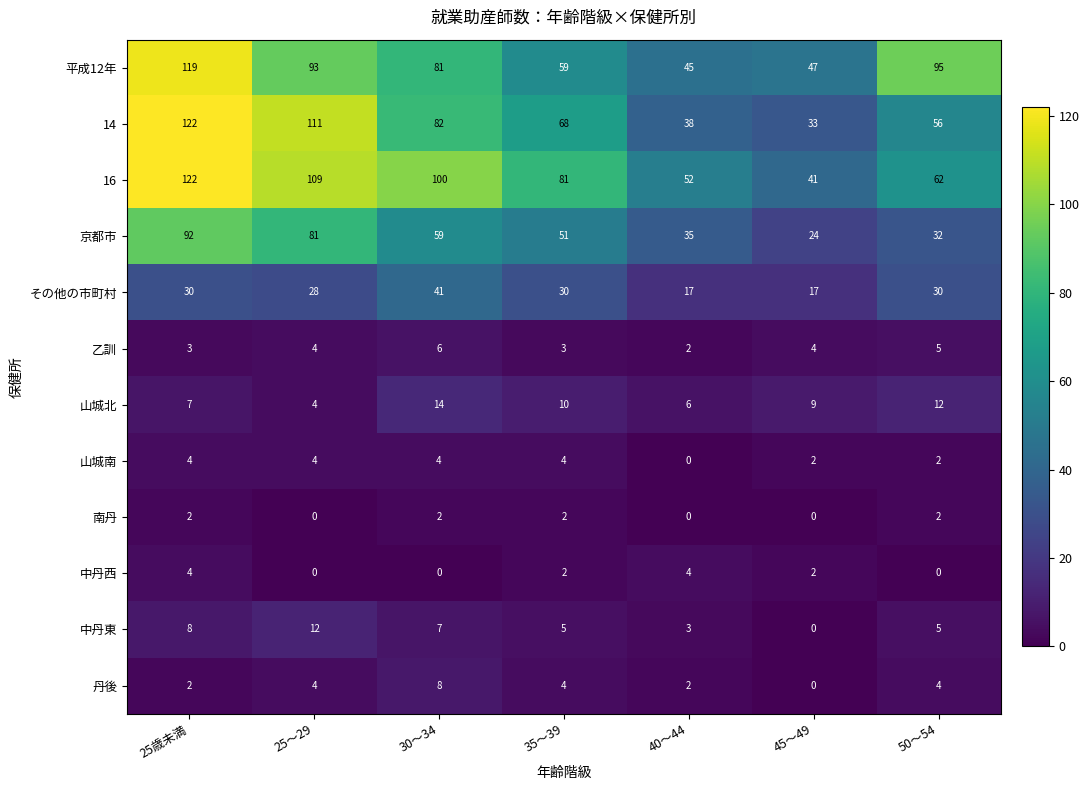

Which series changed the most between 30～34 and 50～54?

16